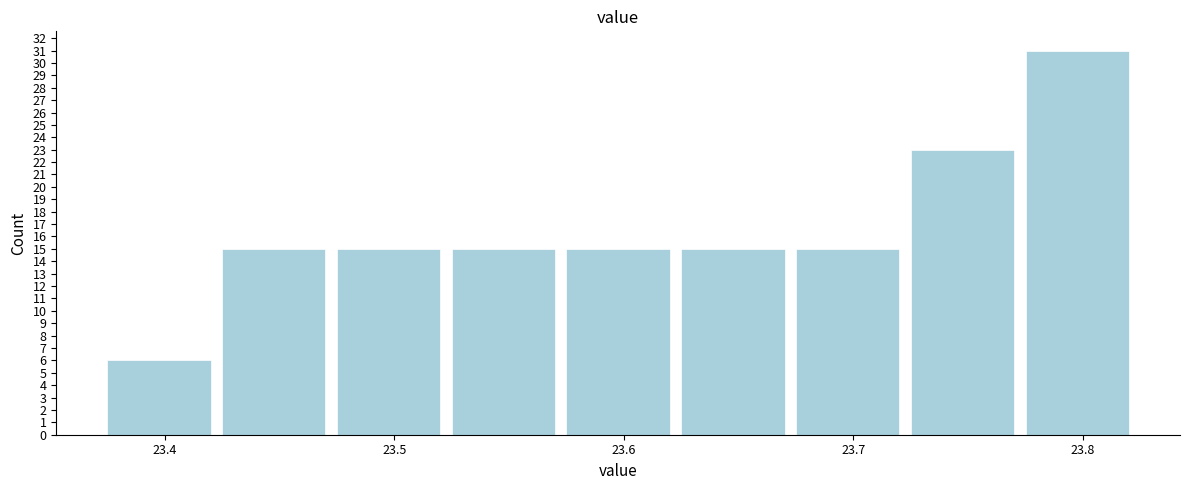

Reading left to right, transcribe this chart: for each bar, give the range it covers on the x-axis and its height. Neither the bar edges nor the heights are printed on the chart, so give them approximately, as read against the axes.

23.375 to 23.425: 6
23.425 to 23.475: 15
23.475 to 23.525: 15
23.525 to 23.575: 15
23.575 to 23.625: 15
23.625 to 23.675: 15
23.675 to 23.725: 15
23.725 to 23.775: 23
23.775 to 23.825: 31